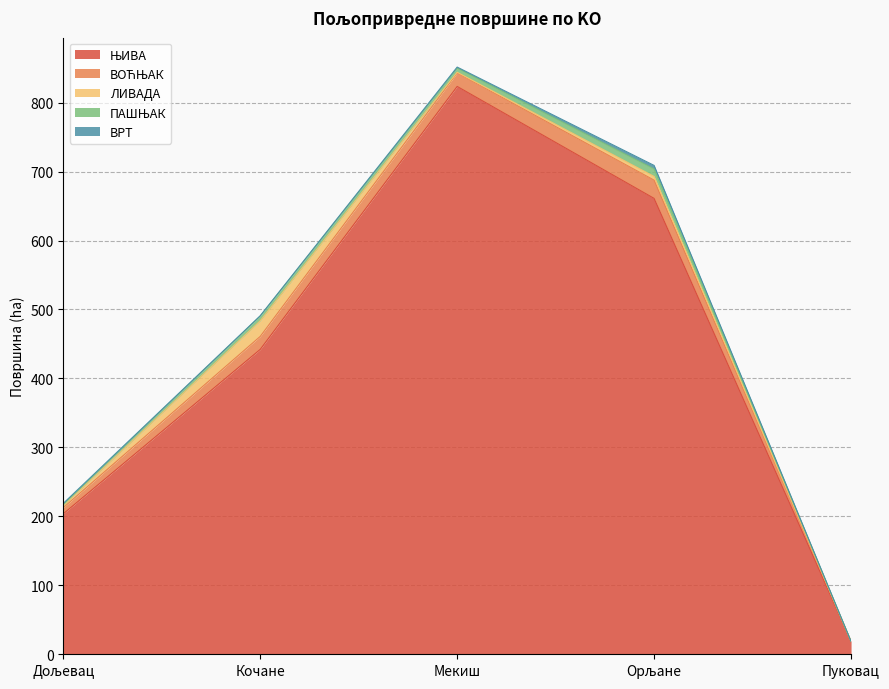

Which series has the largest total across all categories?

ЊИВА